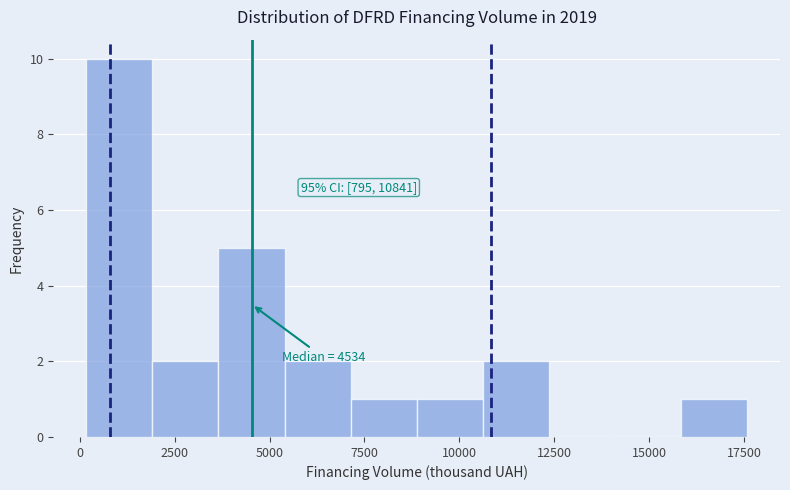

Around what value on the x-axis is the tallest bar? Give the approximate position of its centre, as read against the axis.

1000